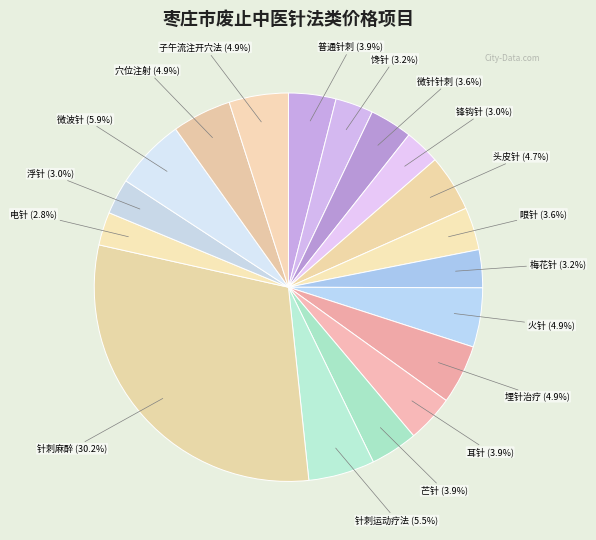

Does any single category account for the majority?

No